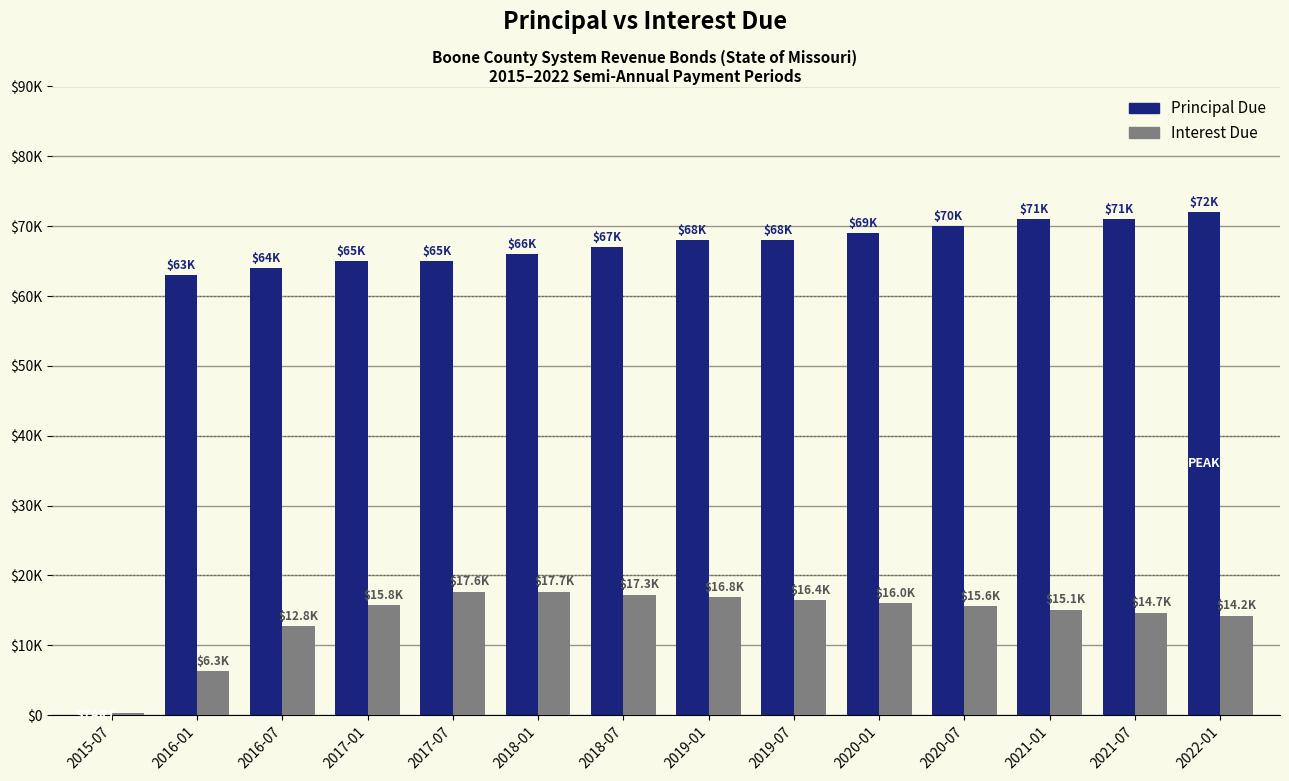

Are the bars grouped side by side (vs. stacked)?

Yes